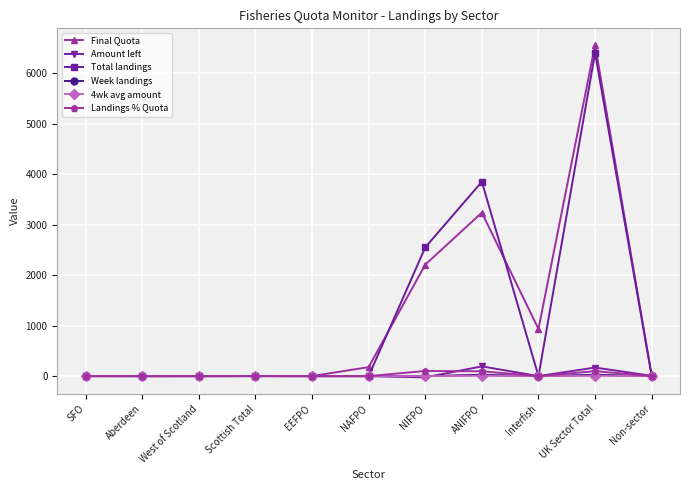

True or false: Total landings has more than 1 interior local peaks.

True